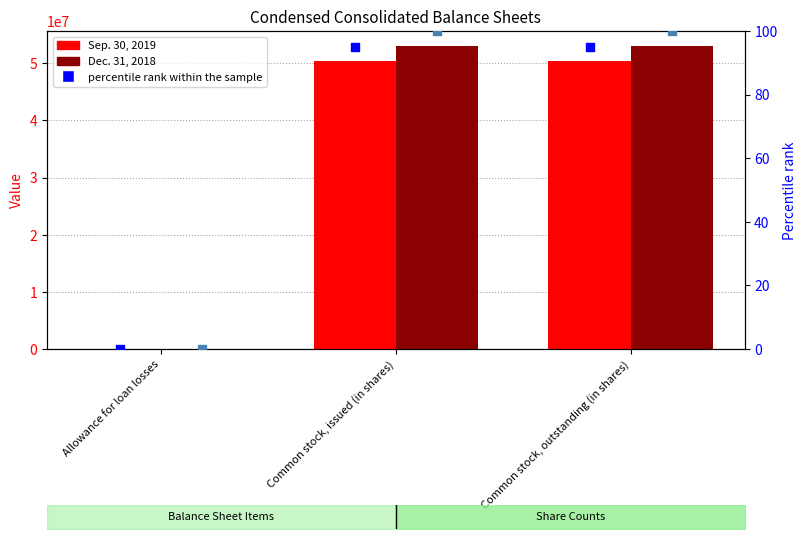

Which series has the widest spread of Y values?

Dec. 31, 2018